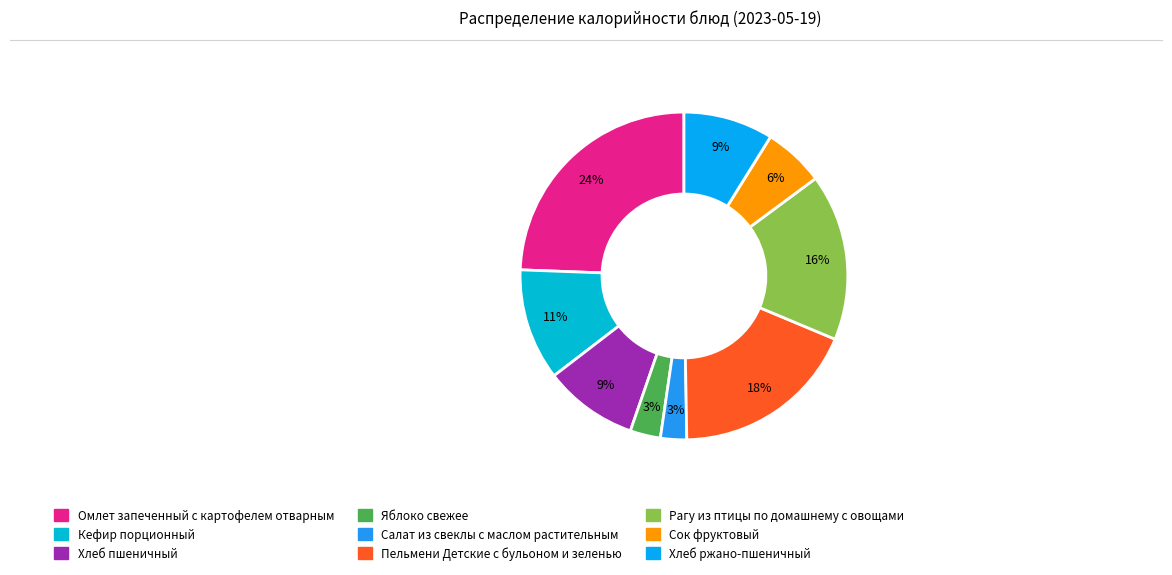

The Хлеб пшеничный slice represents 18% of the pie. True or false?

False